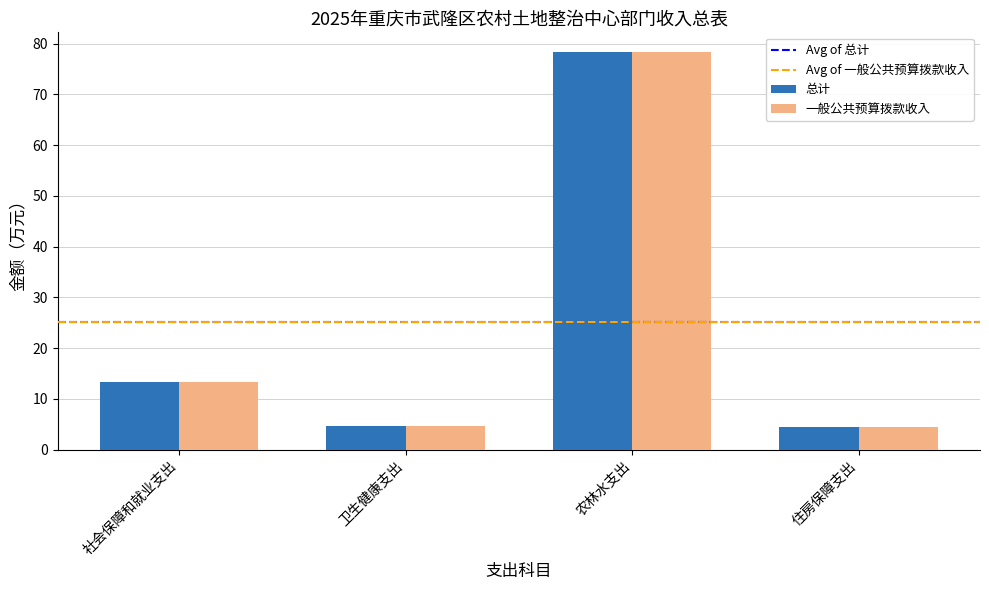

How many values in the 总计 series are below 13?

2